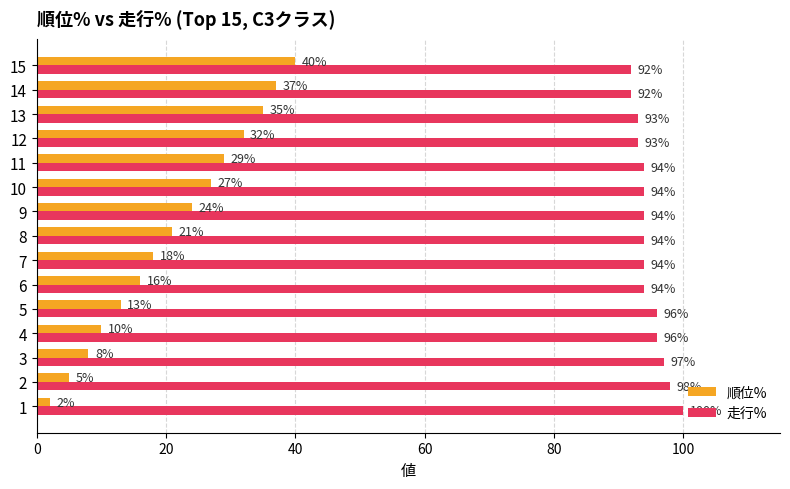

At which category is the sum across all series the highest?

15